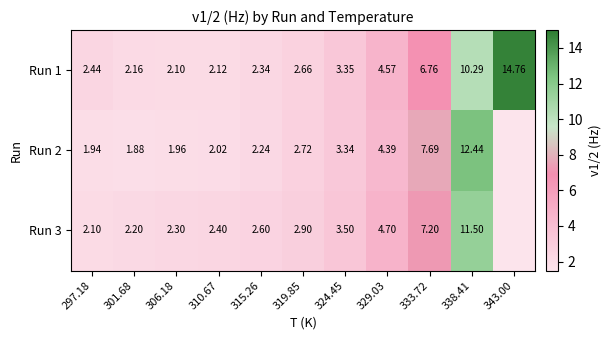

Which series has the largest range (max minus min)?

Run 1